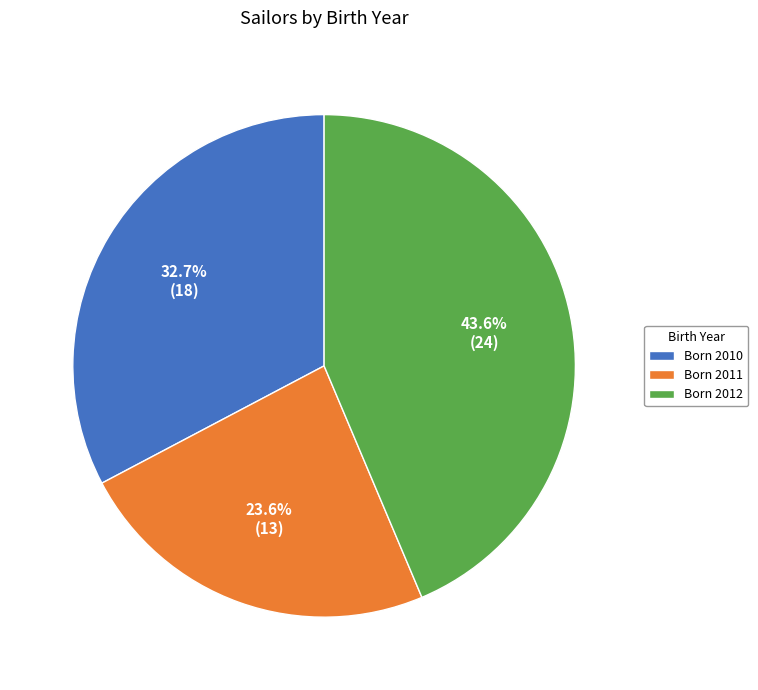

Rank the categories by value from lowest to highest.

Born 2011, Born 2010, Born 2012